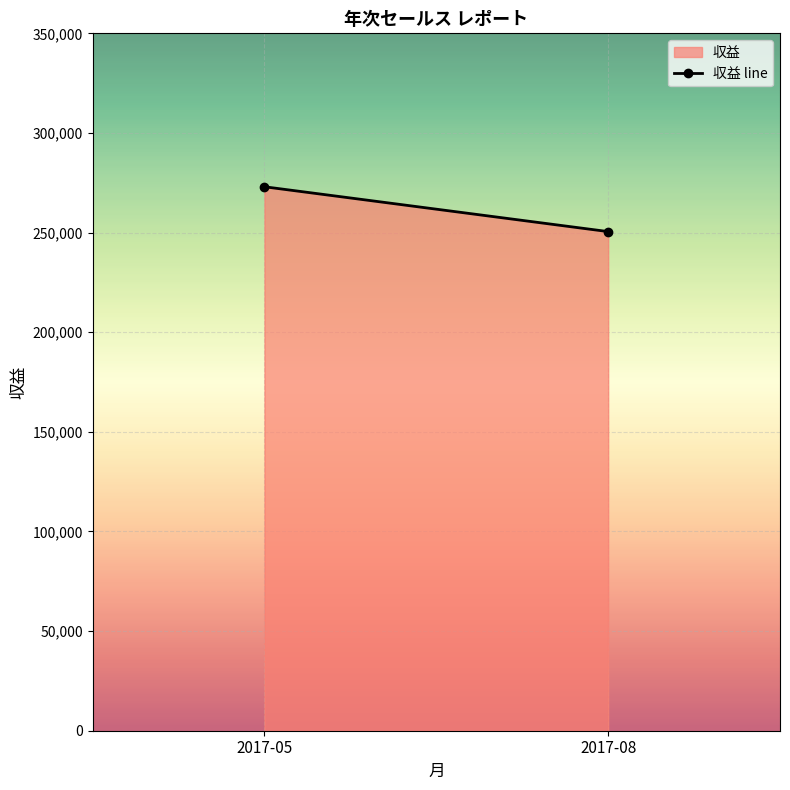

At which category does the chart reach its minimum across all series?

2017-08